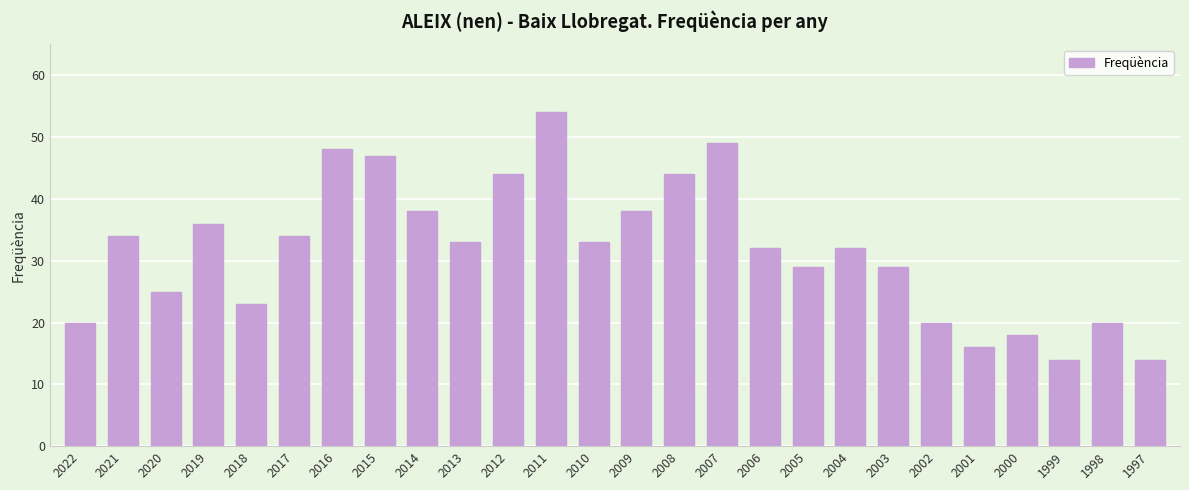

The chart shows a value of 51 at 2003. True or false?

False